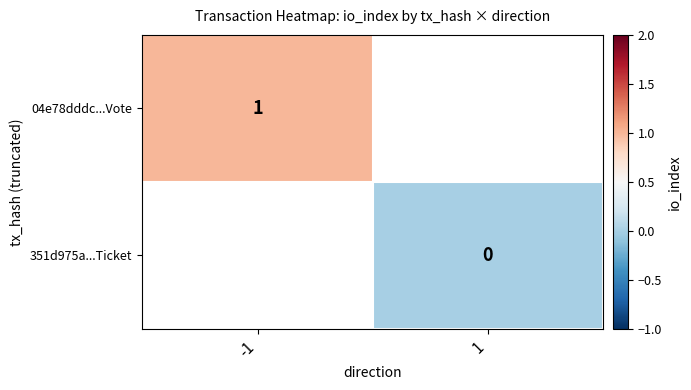

Is the value of 351d975a...Ticket at 1 greater than the value of 04e78dddc...Vote at -1?

No